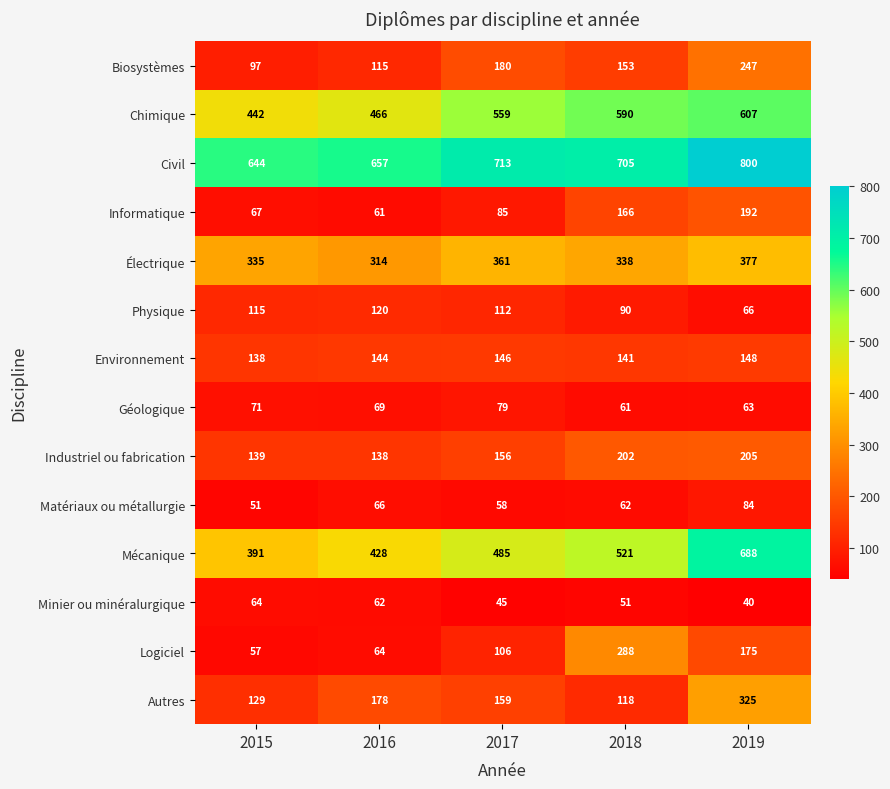

What is the greatest value displayed?

800